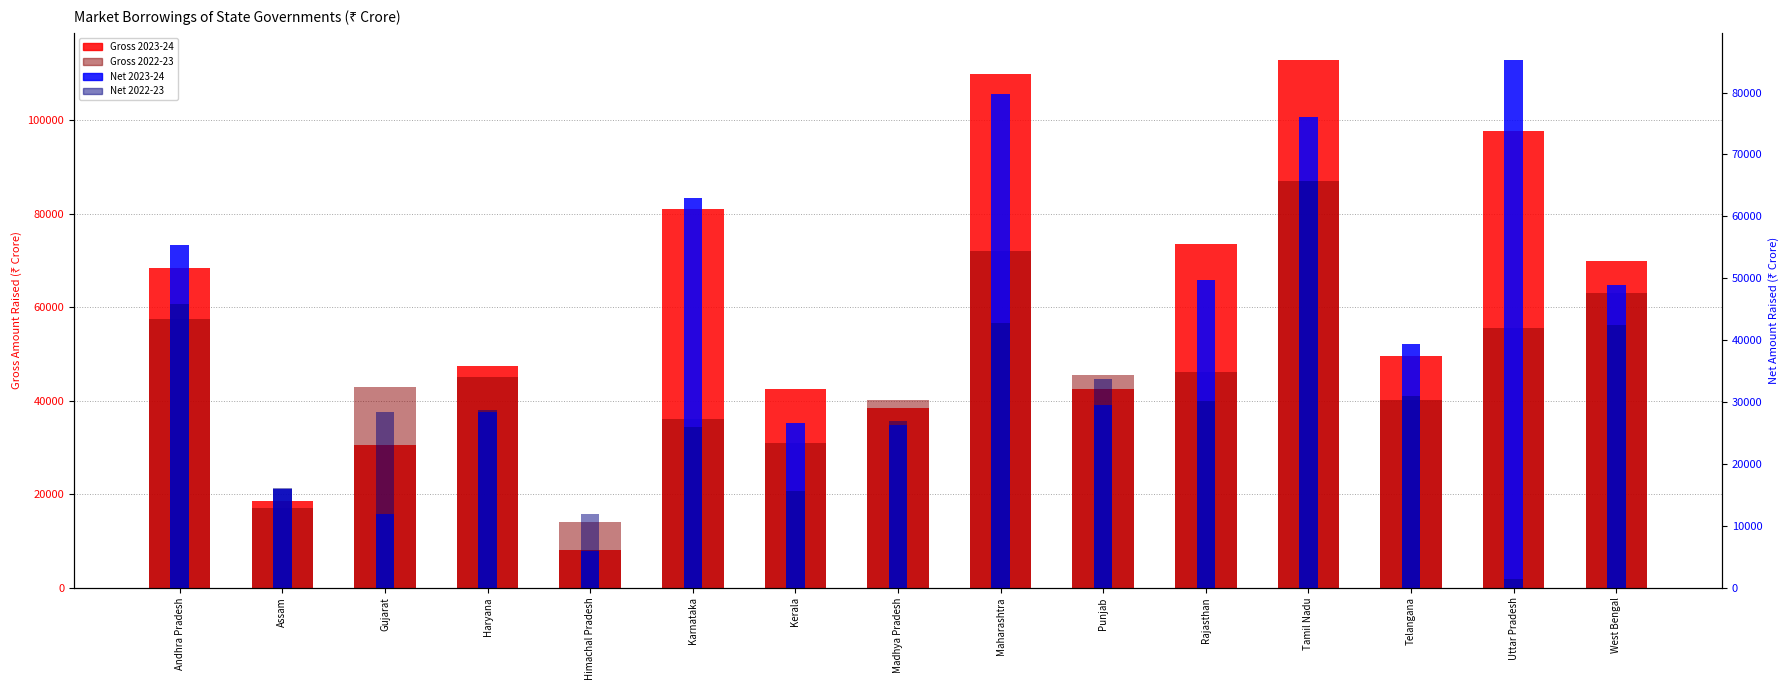

How many data points in Net 2022-23 are above 28638?

7